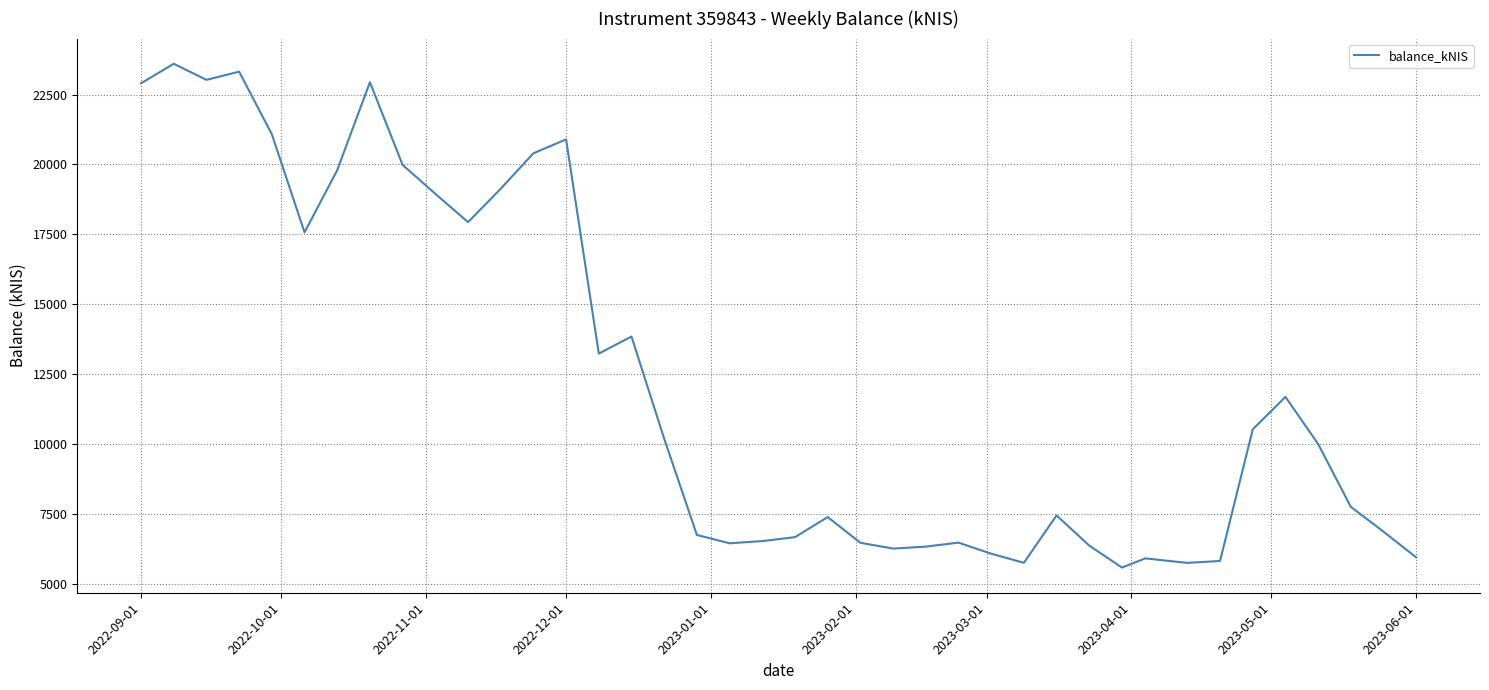

What is the greatest value displayed?

23601.3